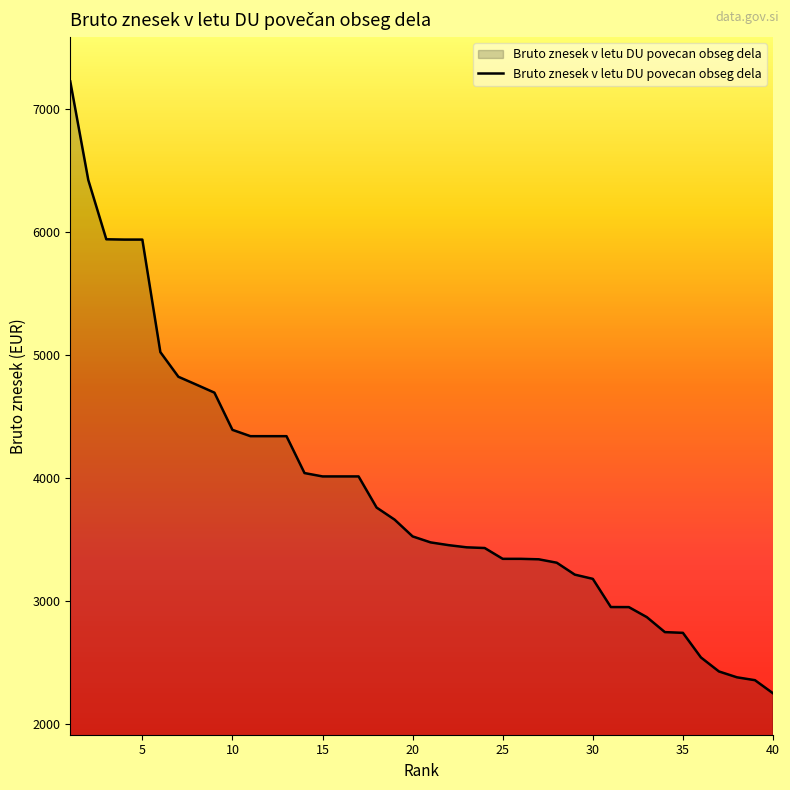

What is the greatest value displayed?

7222.3